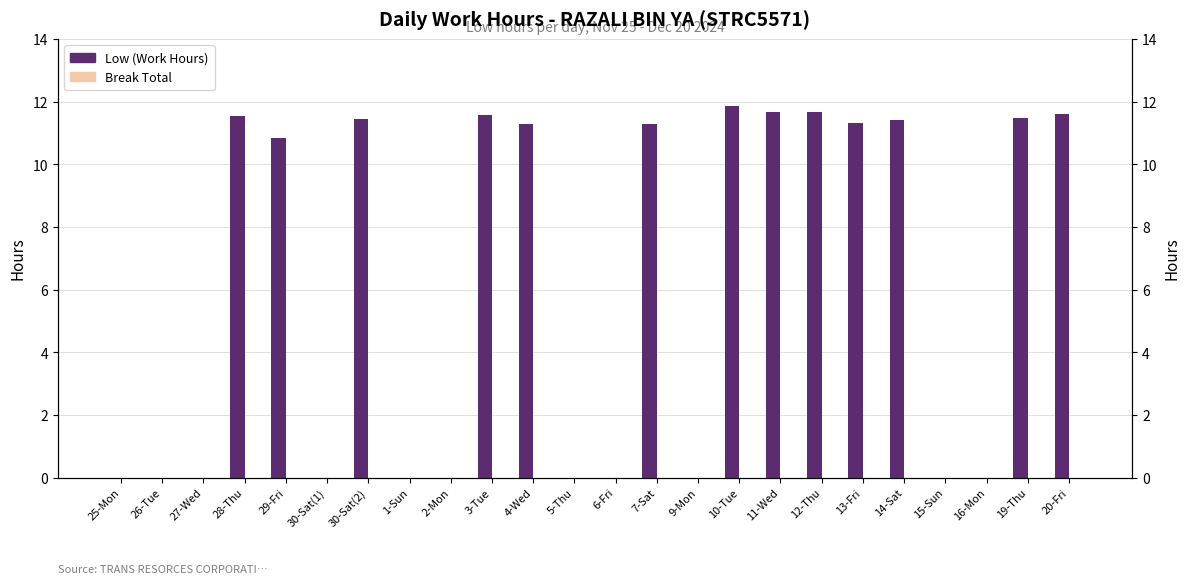

Reading left to right, transcribe all the data shown in this chart.

Low (Work Hours): 0.0	0.0	0.0	11.5	10.8	0.0	11.4	0.0	0.0	11.6	11.3	0.0	0.0	11.3	0.0	11.9	11.7	11.7	11.3	11.4	0.0	0.0	11.5	11.6
Break Total: 0.0	0.0	0.0	0.0	0.0	0.0	0.0	0.0	0.0	0.0	0.0	0.0	0.0	0.0	0.0	0.0	0.0	0.0	0.0	0.0	0.0	0.0	0.0	0.0